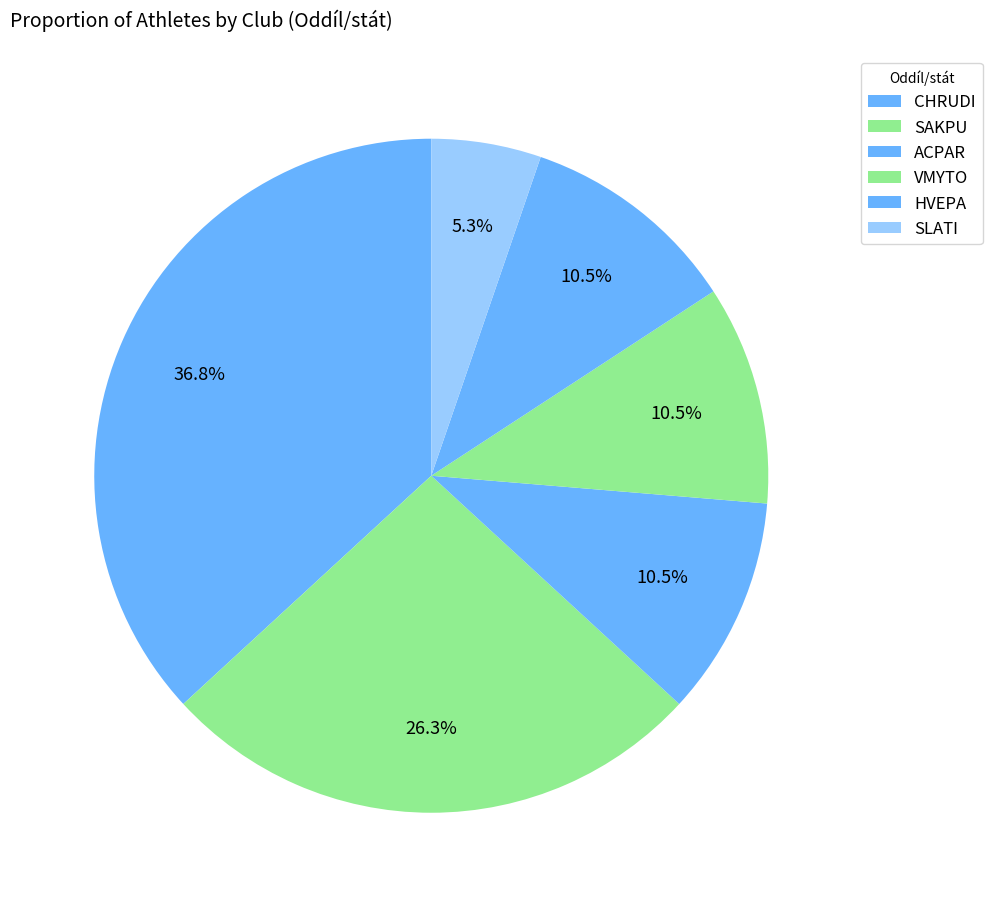

How many slices are in this pie chart?

6